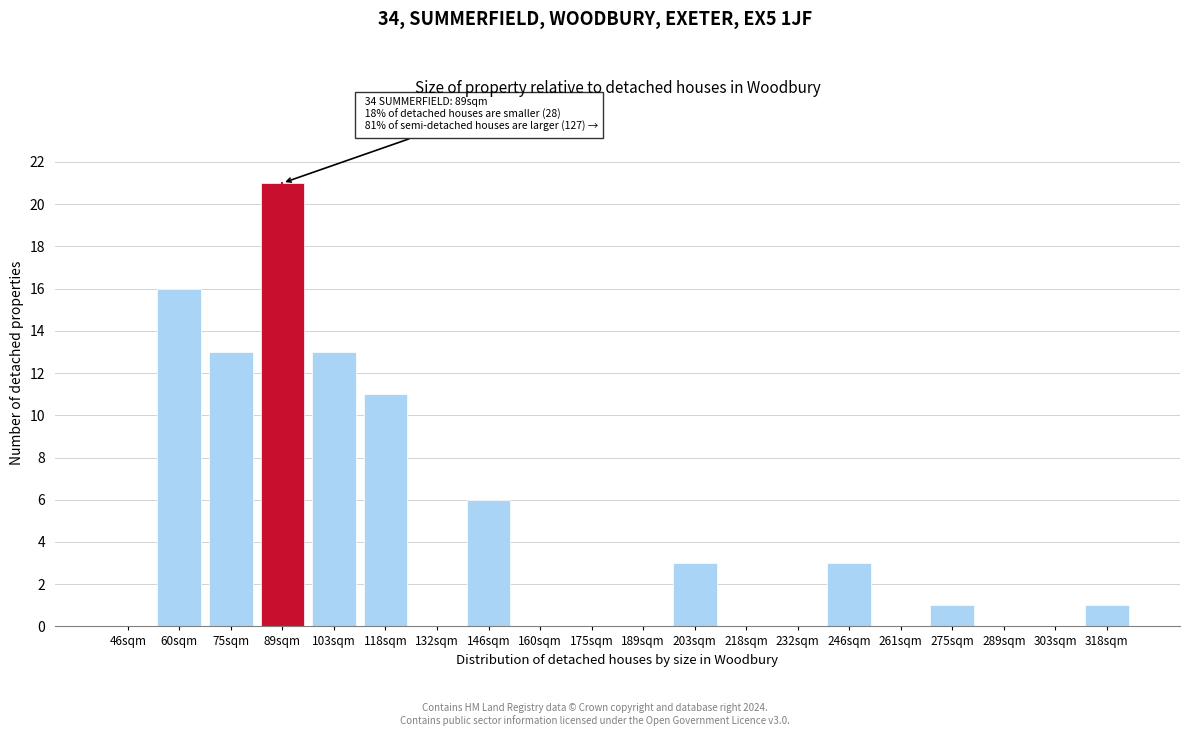

Reading left to right, list all the values displayed in this chart.

46sqm=0	60sqm=16	75sqm=13	89sqm=21	103sqm=13	118sqm=11	132sqm=0	146sqm=6	160sqm=0	175sqm=0	189sqm=0	203sqm=3	218sqm=0	232sqm=0	246sqm=3	261sqm=0	275sqm=1	289sqm=0	303sqm=0	318sqm=1